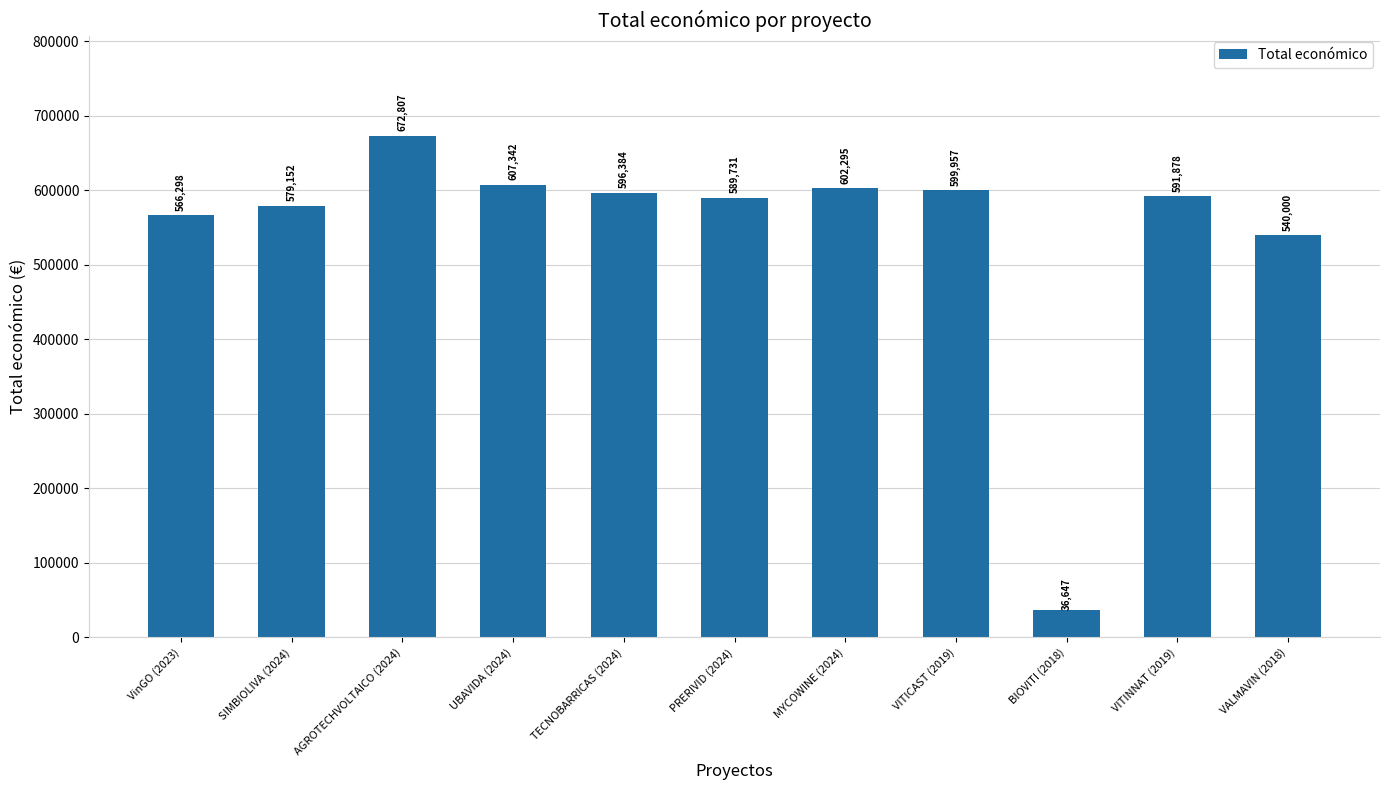

How many data points does each series have?

11